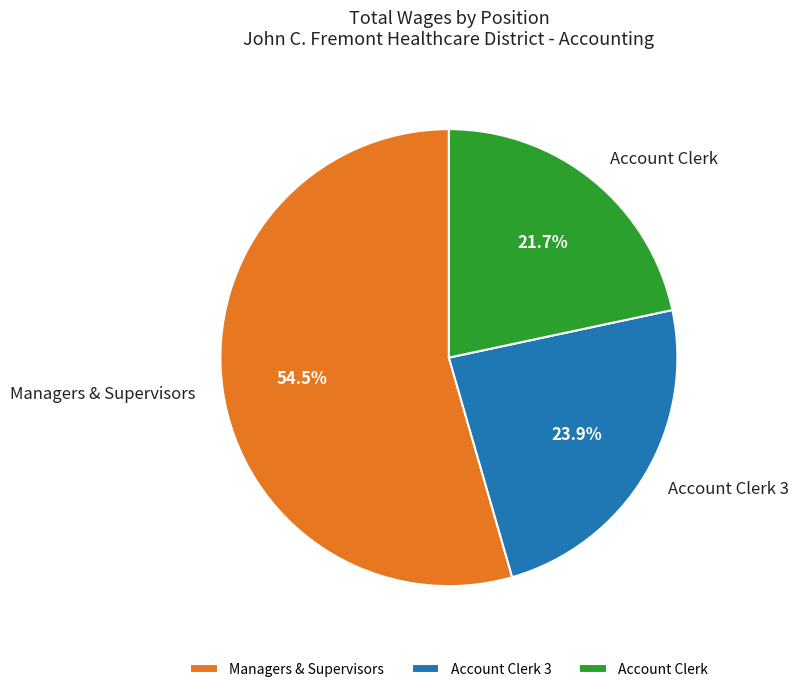

Count the number of slices in the pie.

3